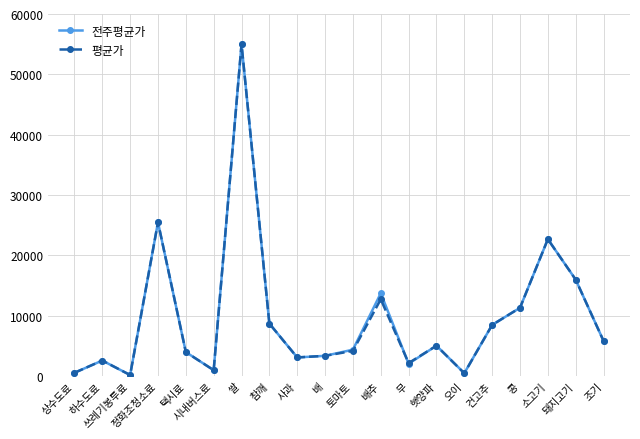

At which label is 전주평균가 closest to 27600?

정화조청소료